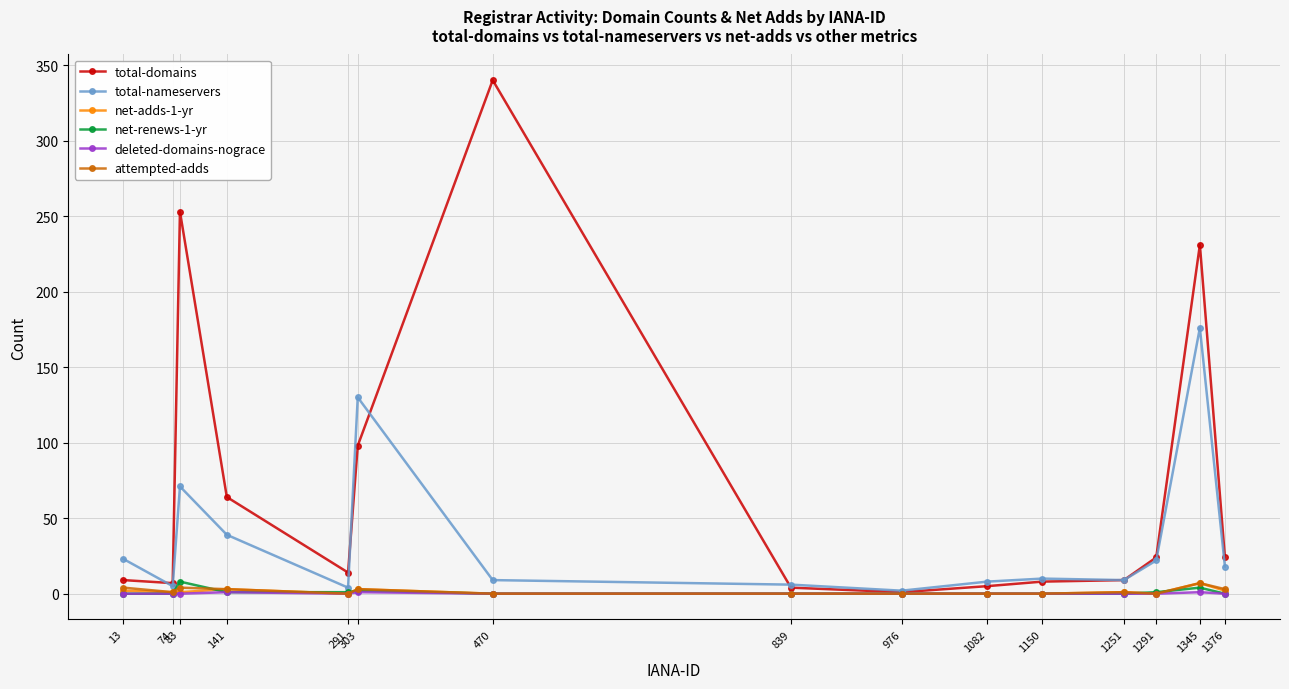

Which series has the largest total across all categories?

total-domains